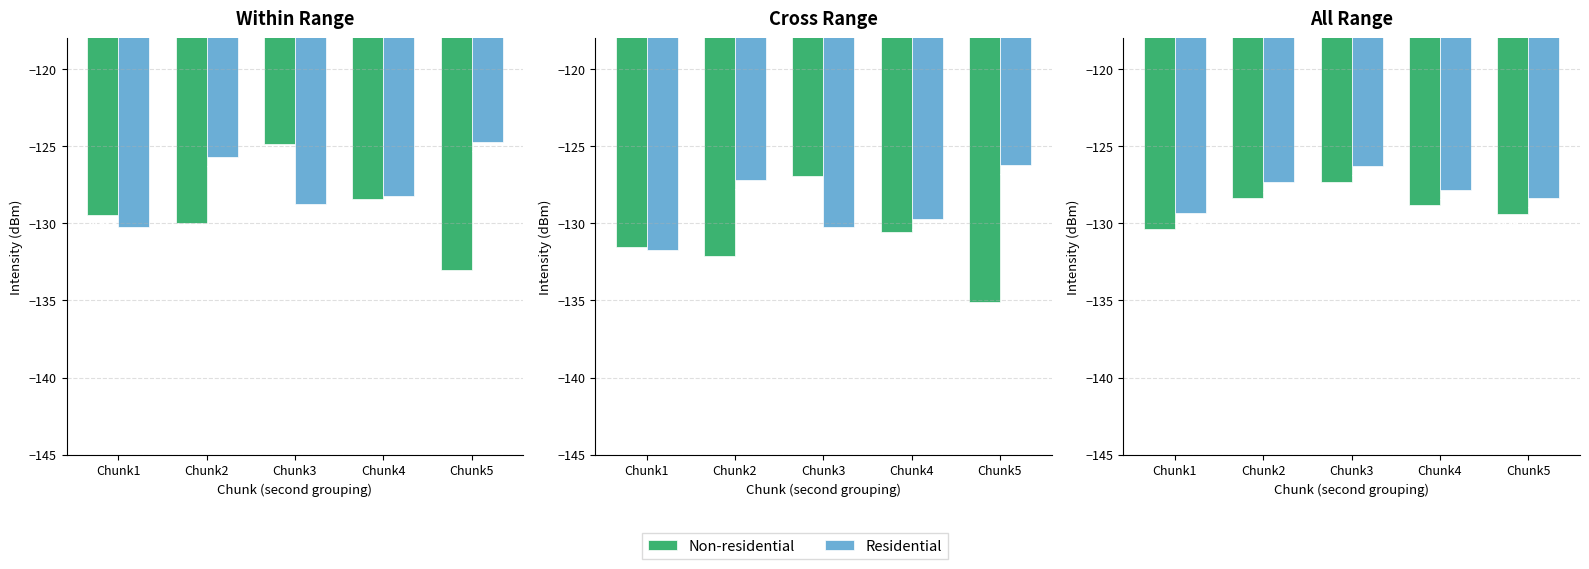

Between Chunk1 and Chunk5, which series saw the biggest shift?

Non-residential